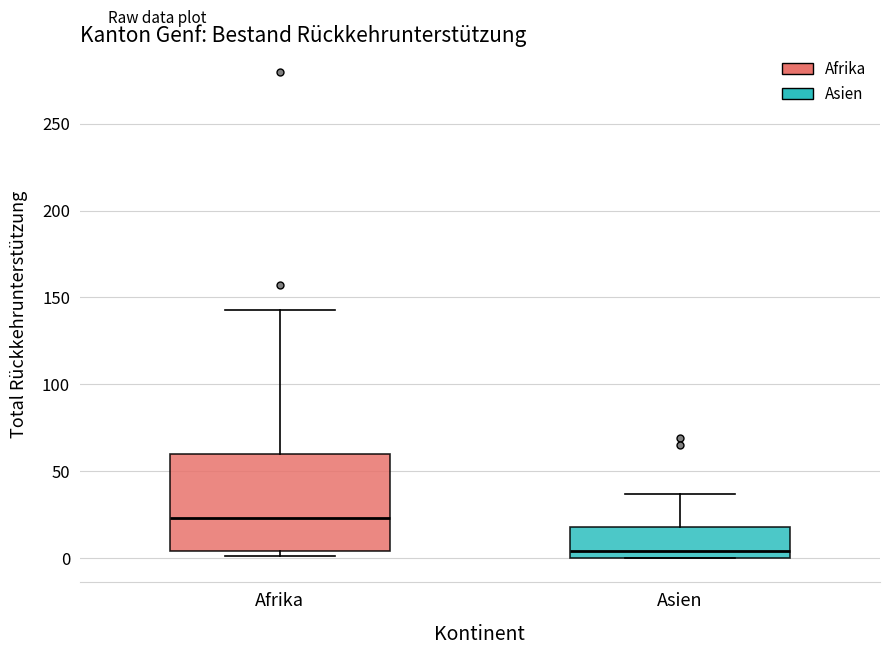

Which box is the tallest, from its lower edge to its upper edge?

Afrika